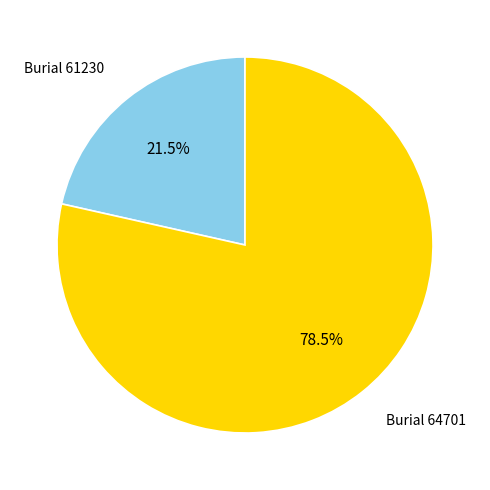

What is the smallest slice in the pie chart?

Burial 61230